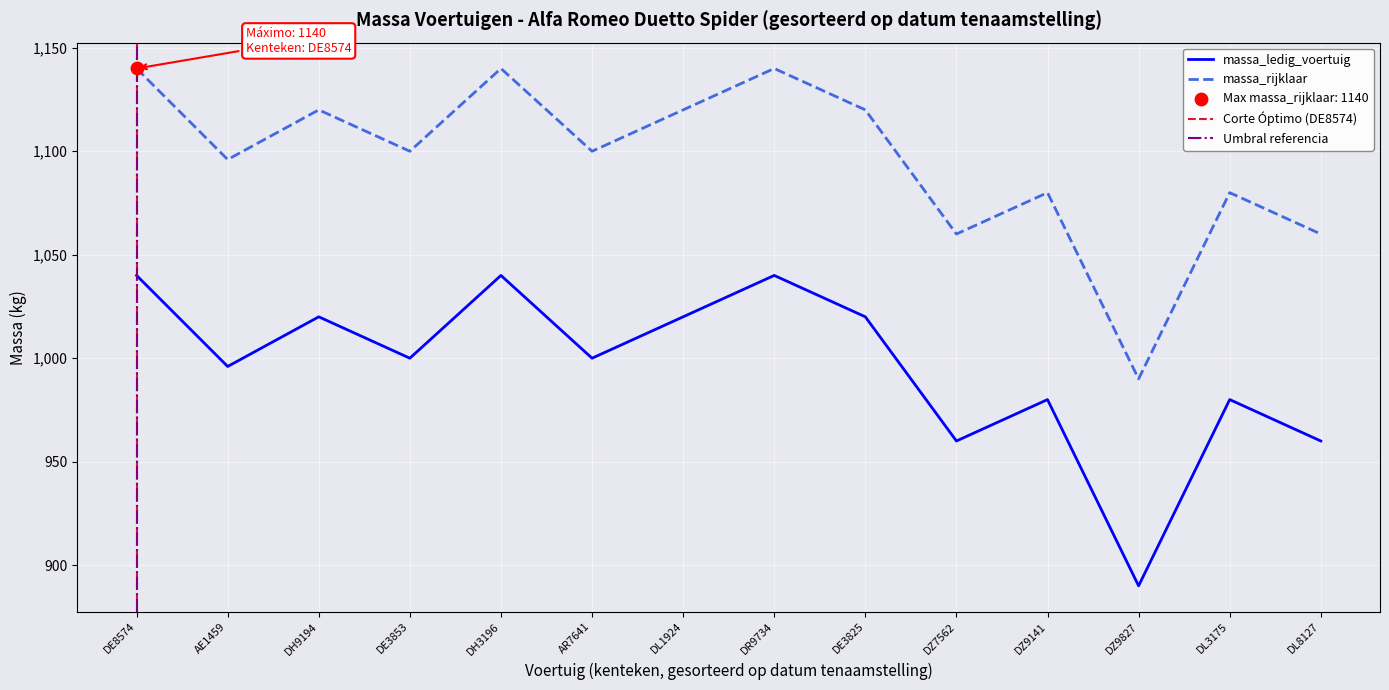

At which category is the sum across all series the highest?

DH3196